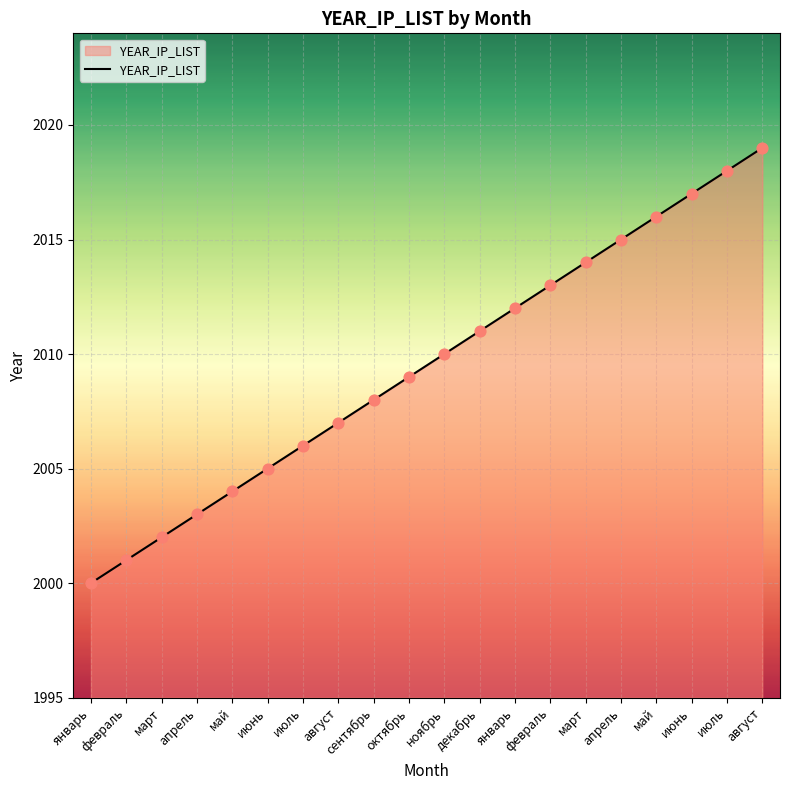

What is the change in value from февраль to март?

+13